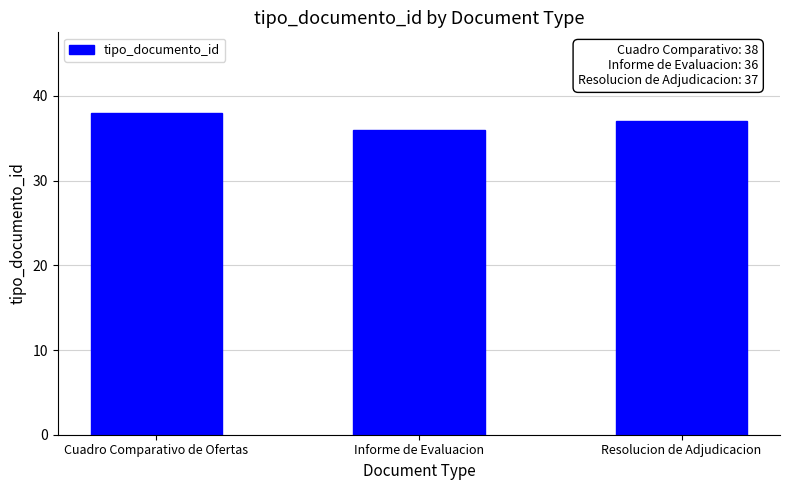

What is the sum of the values at Resolucion de Adjudicacion and Informe de Evaluacion?

73